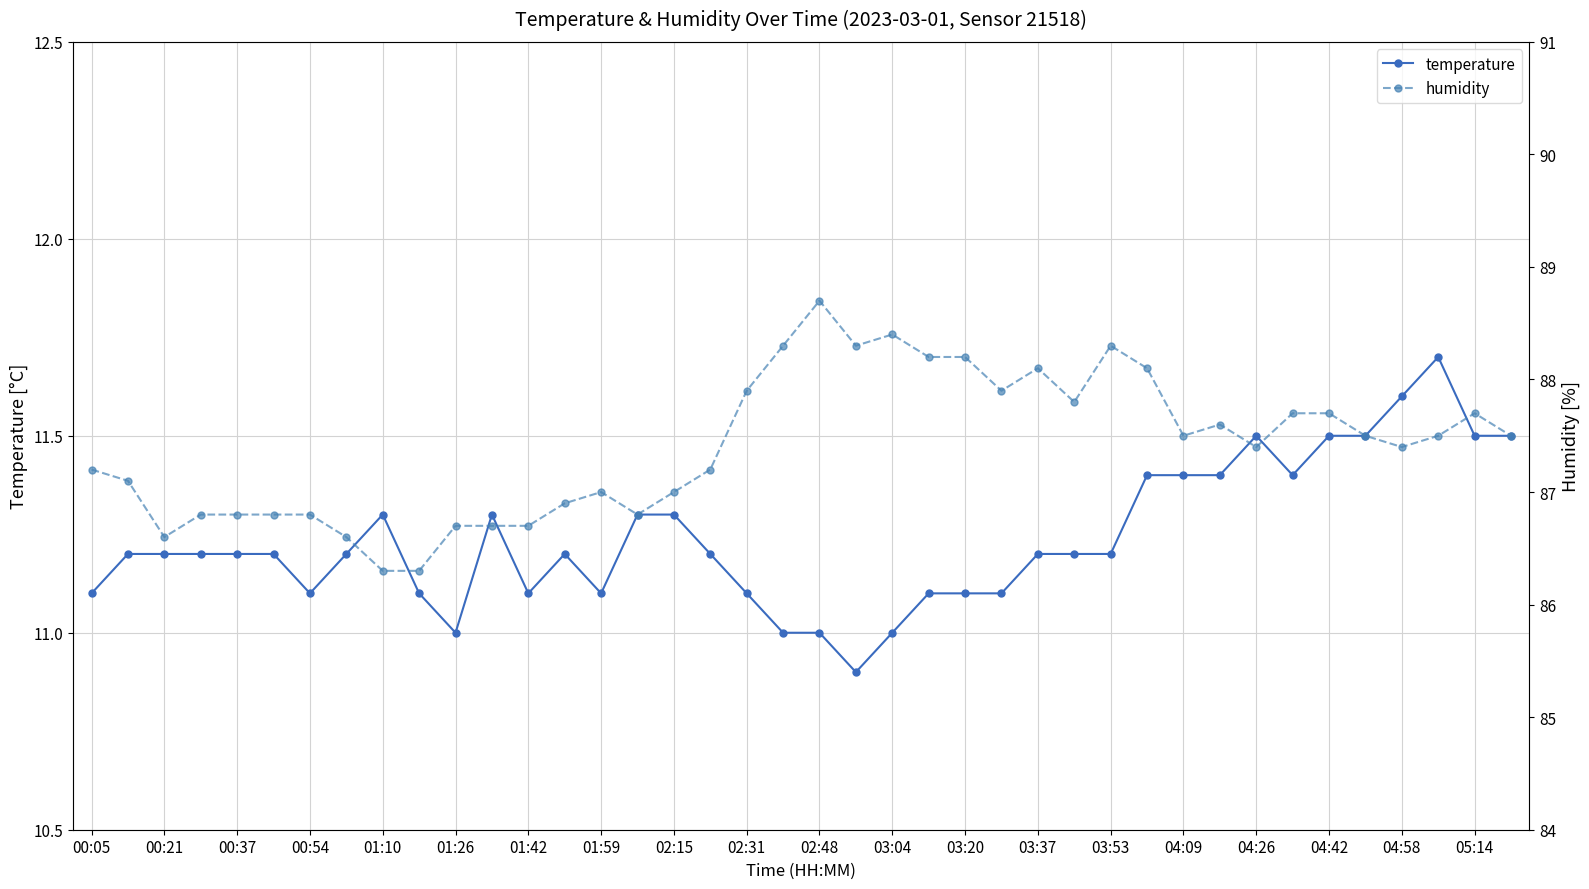

The value of temperature at 39 is 11.5. True or false?

True